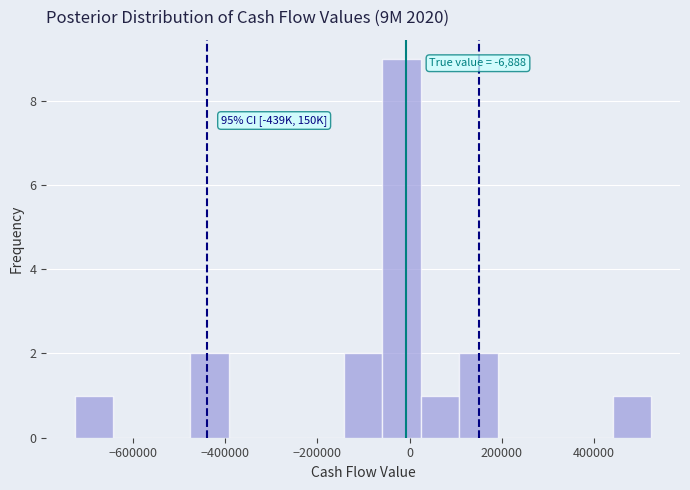

Which range on the x-axis has the tallest bar?

-60000 to 20000